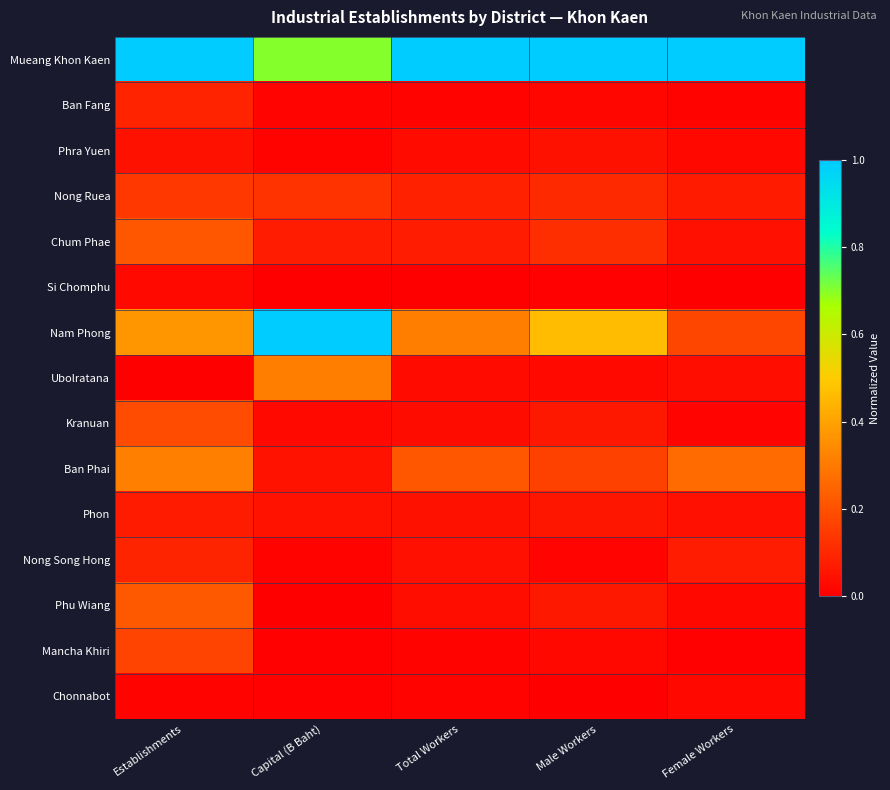

How many categories are shown in the chart?

5